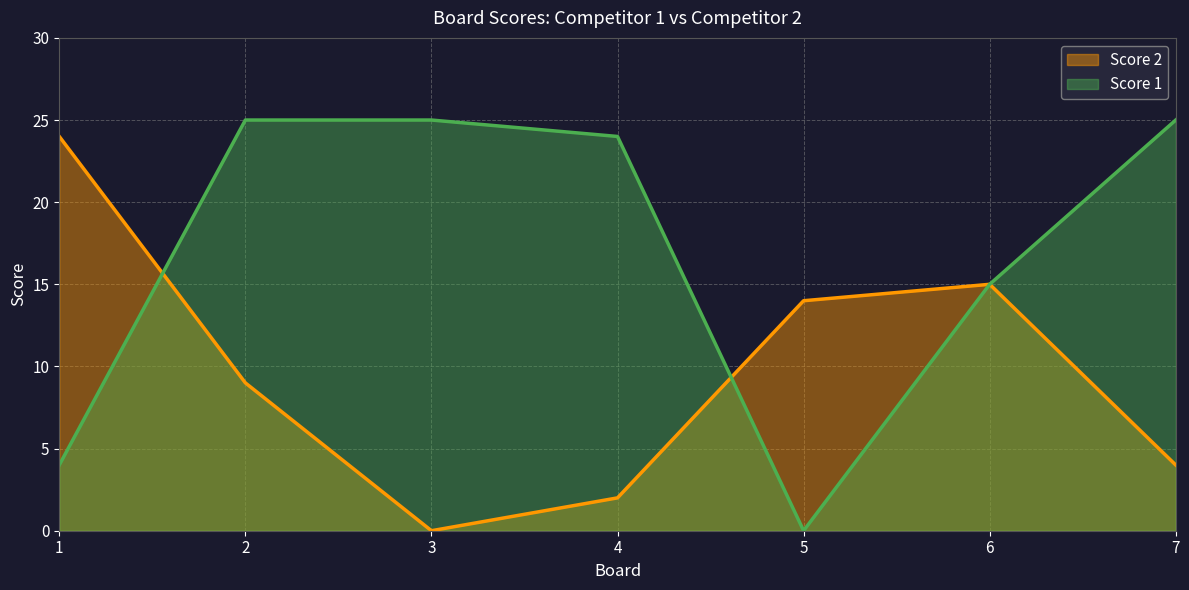

At which category does Score 2 reach its first local valley?

3